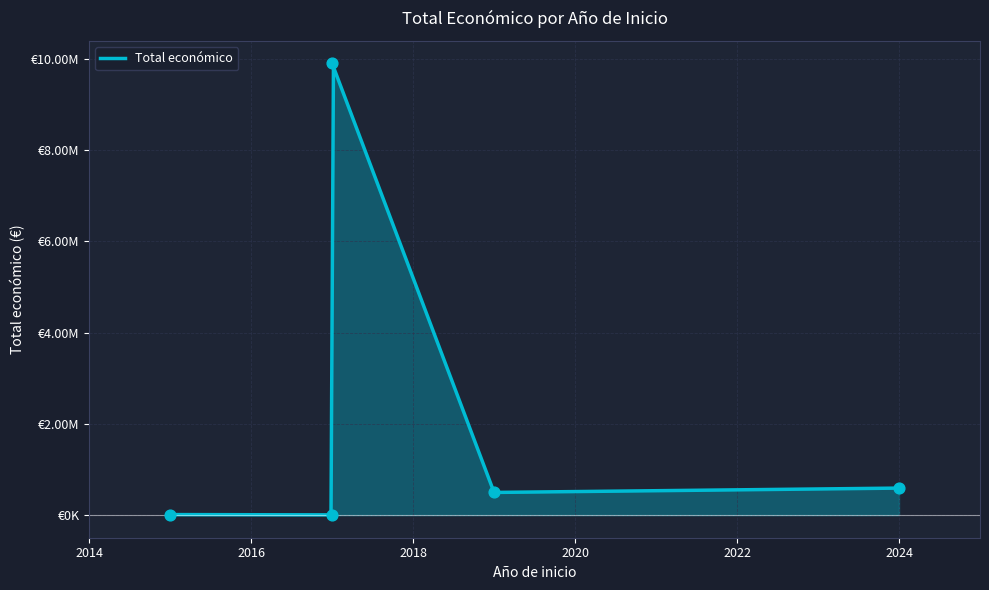

Between 2017 and 2017, which is larger?

2017